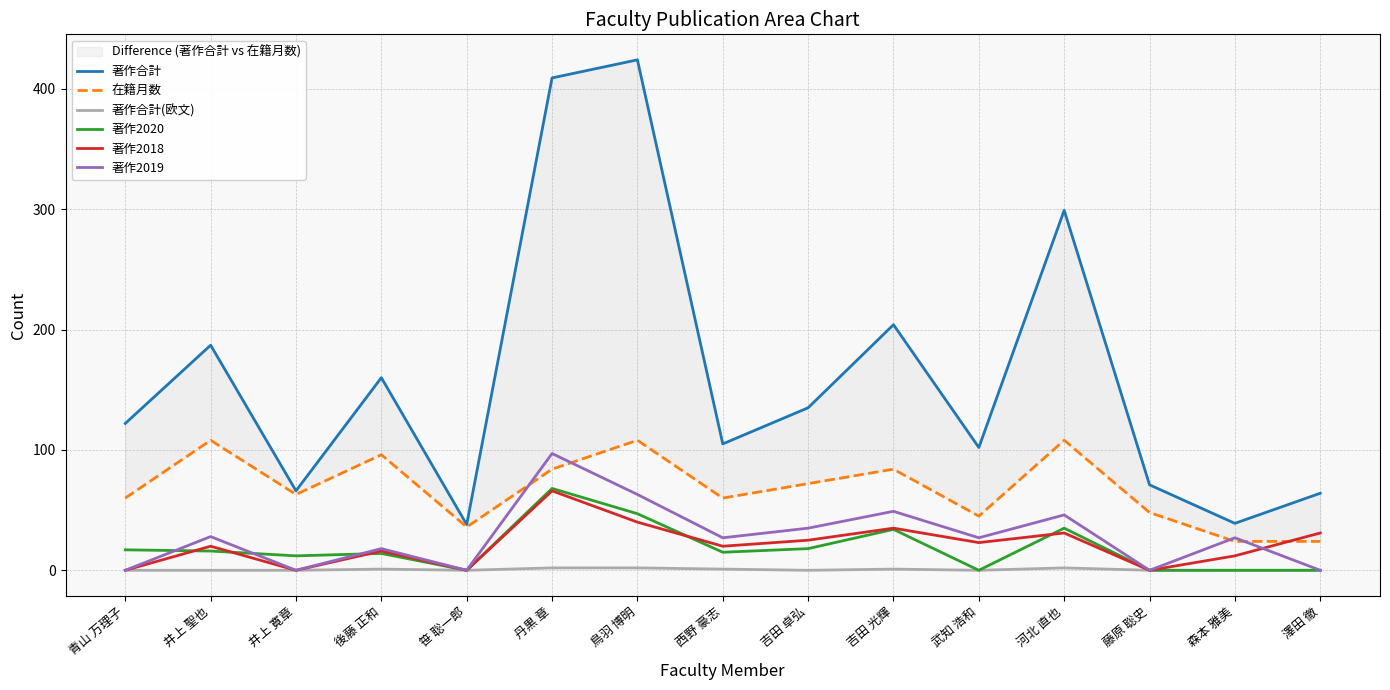

Rank the series by their maximum value, from highest to lowest.

著作合計, 在籍月数, 著作2019, 著作2020, 著作2018, 著作合計(欧文)